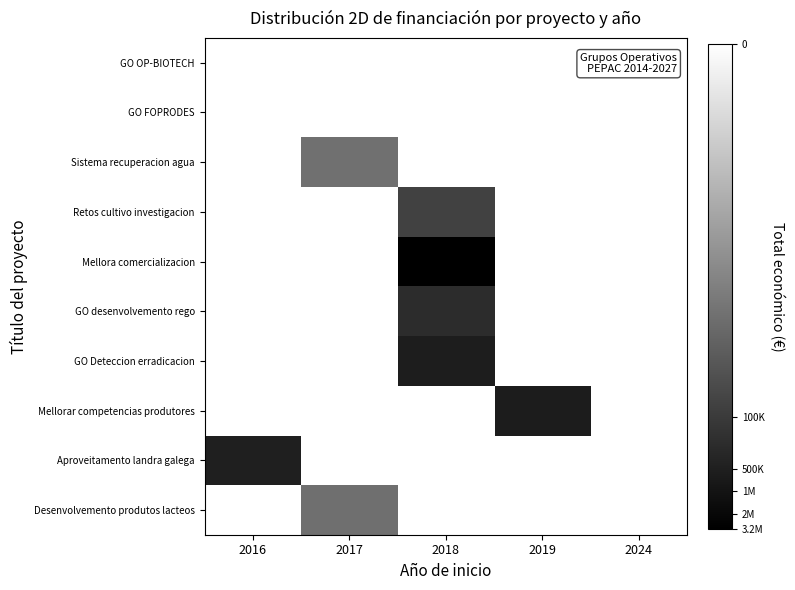

Which series changed the most between 2019 and 2024?

Mellorar competencias produtores